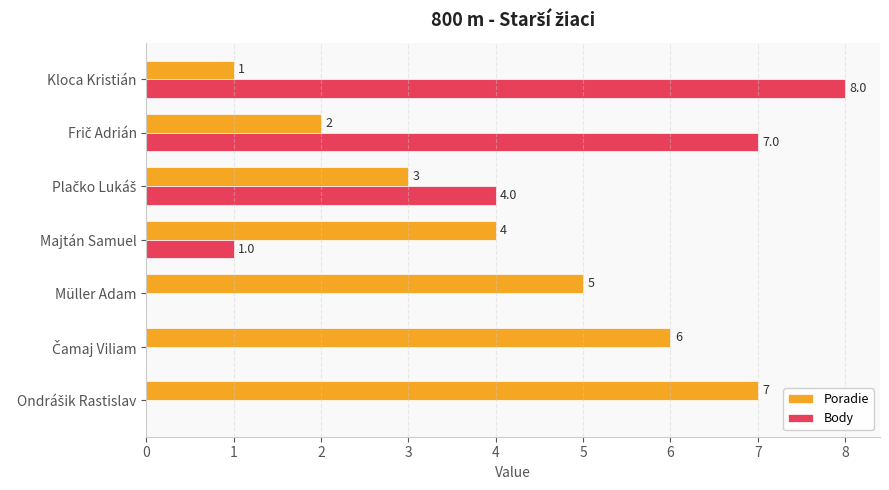

How many values in Body are above zero?

4